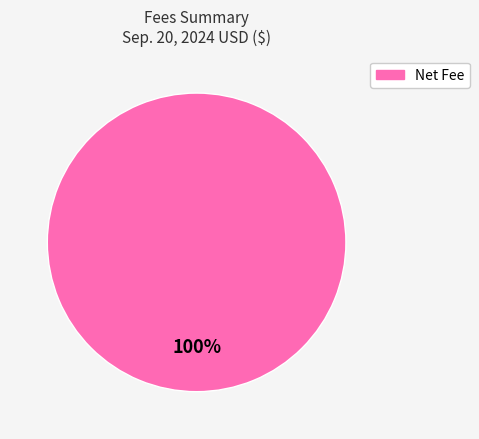

Is there a majority slice in this chart?

Yes